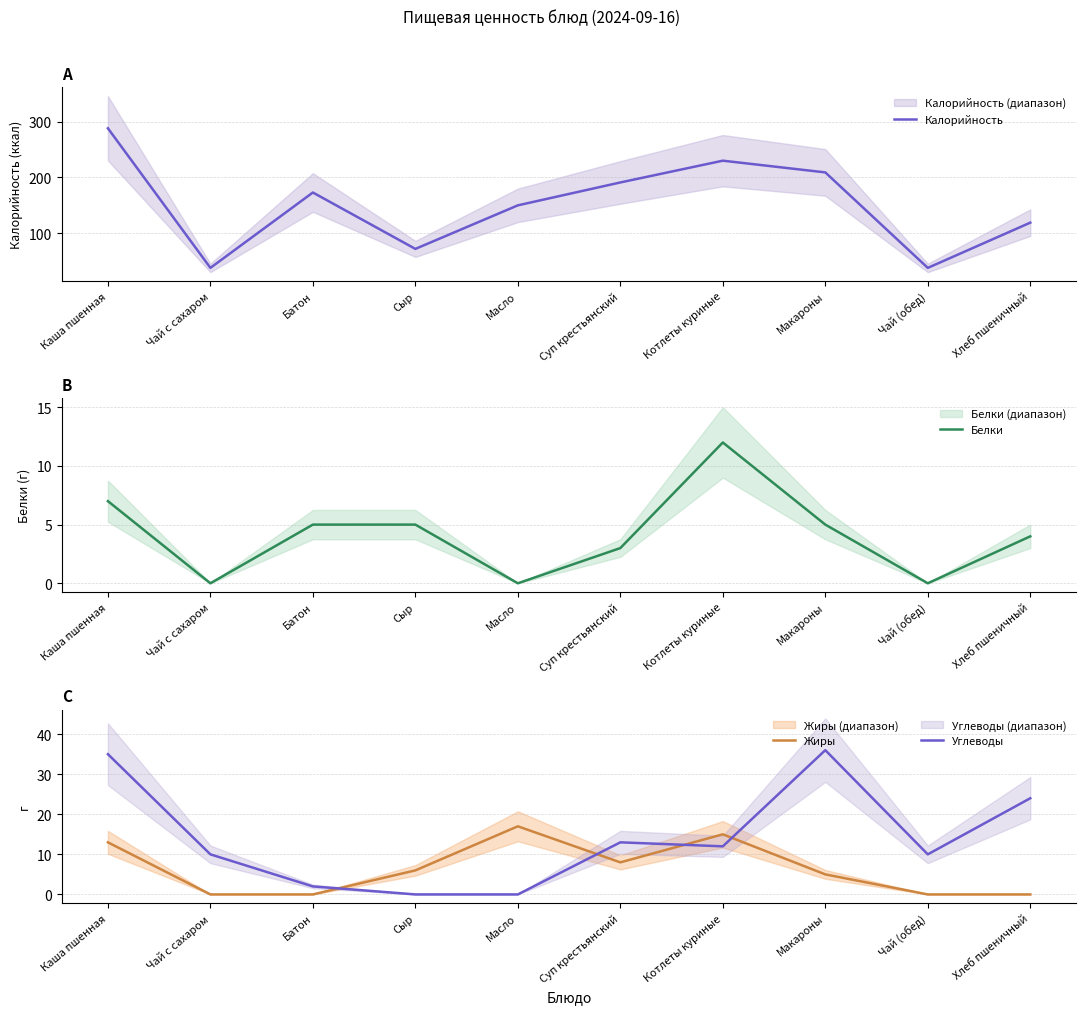

Does the chart have visible grid lines?

Yes